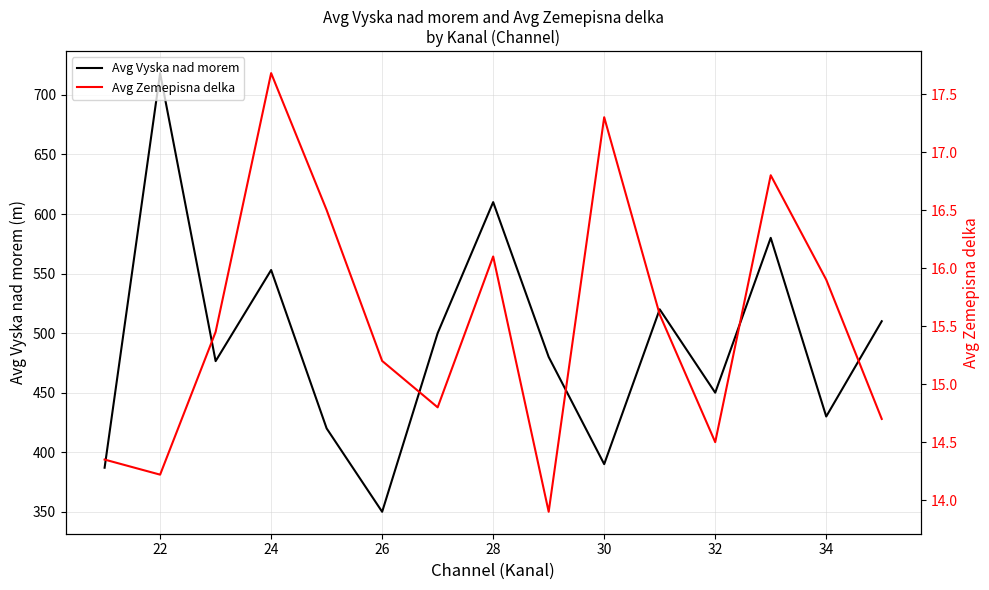

The value of Avg Vyska nad morem at 22 is 1283.5. True or false?

False